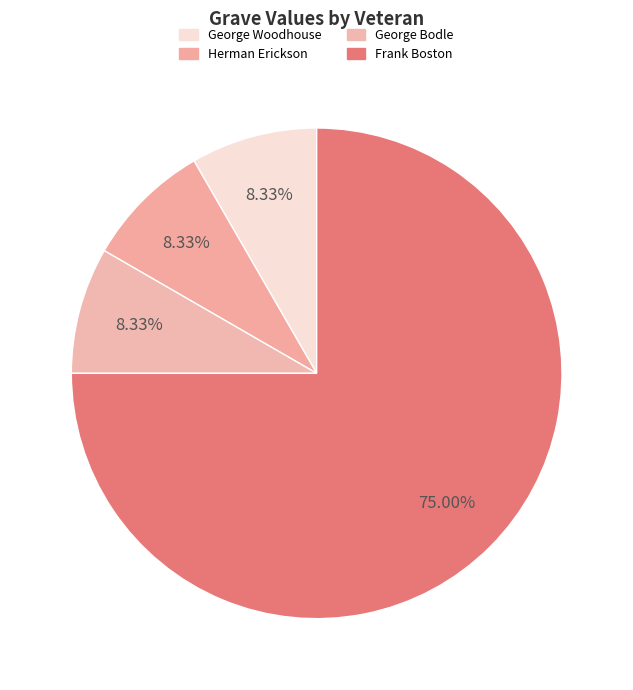

Which category has the biggest portion of the pie?

Frank Boston